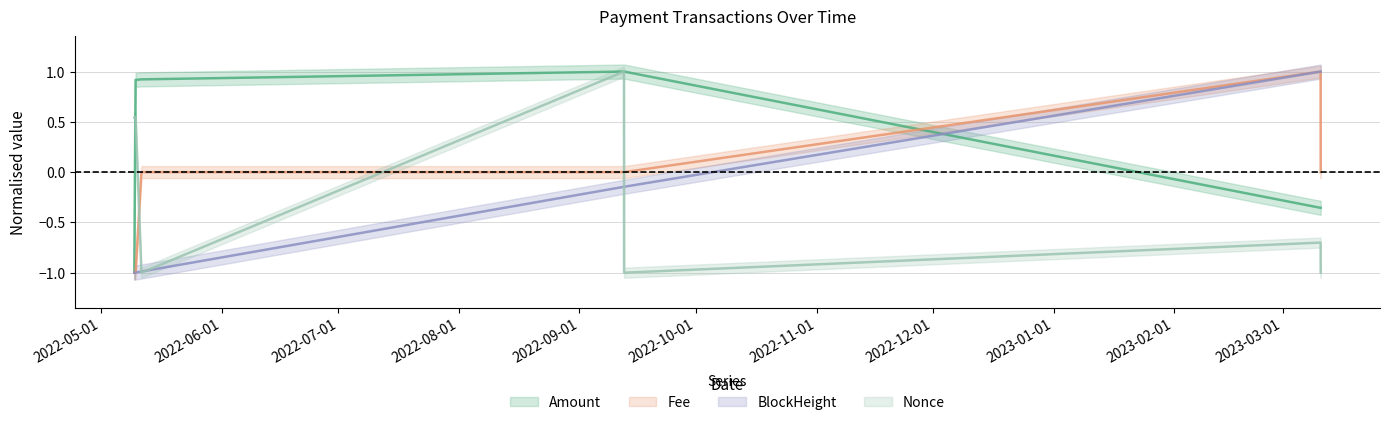

How many positive values does the Amount series have?

4